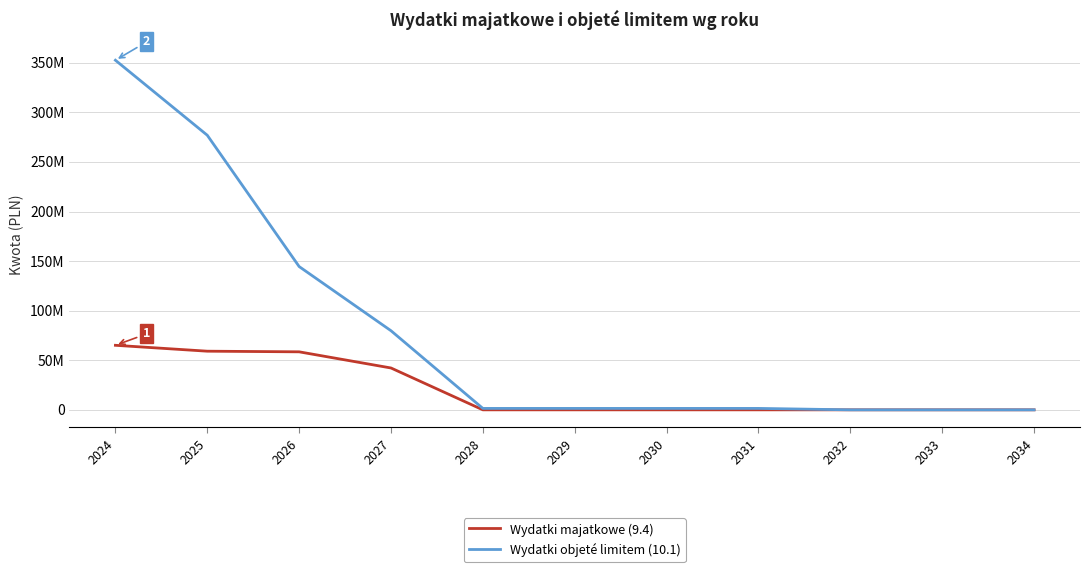

At 2027, list the series in order from smallest to largest.

Wydatki majatkowe (9.4), Wydatki objeté limitem (10.1)